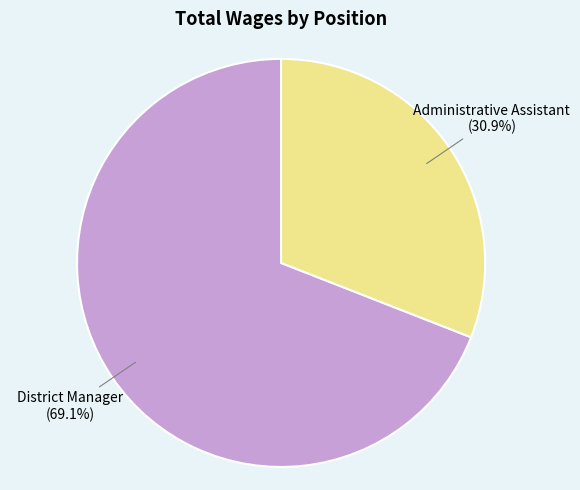

Does any single category account for the majority?

Yes